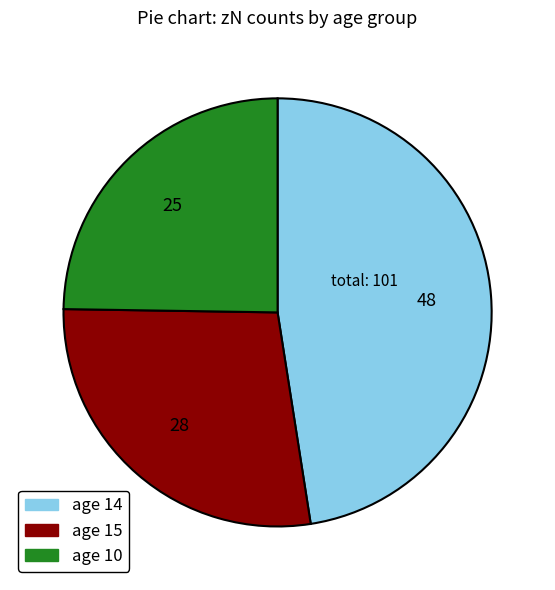

Approximately how many times larger is the value at age 10 compared to age 15?

0.9